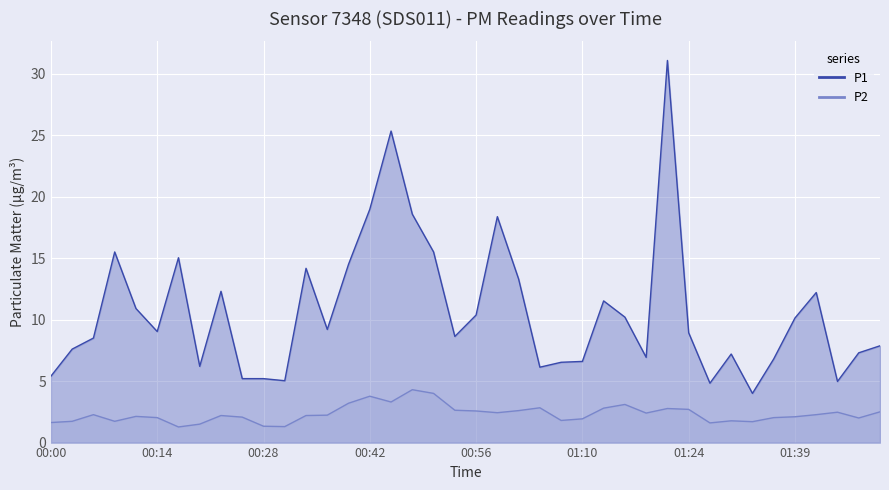

How many lines are shown in the chart?

2